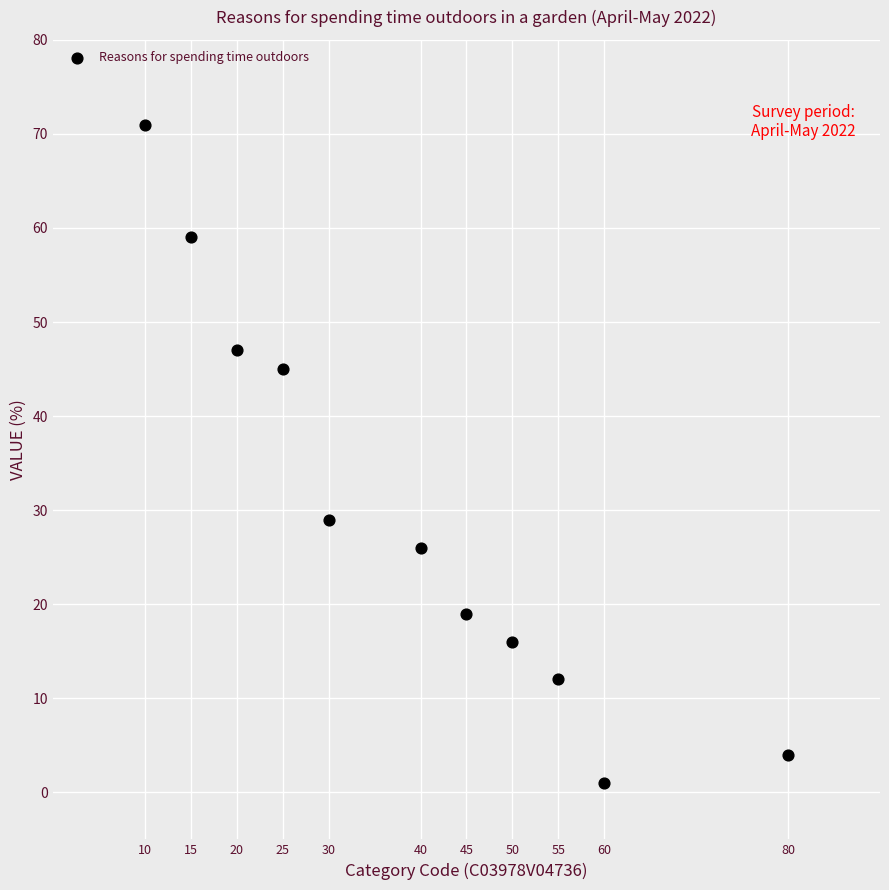

What is the range of Y values (max minus min)?

70